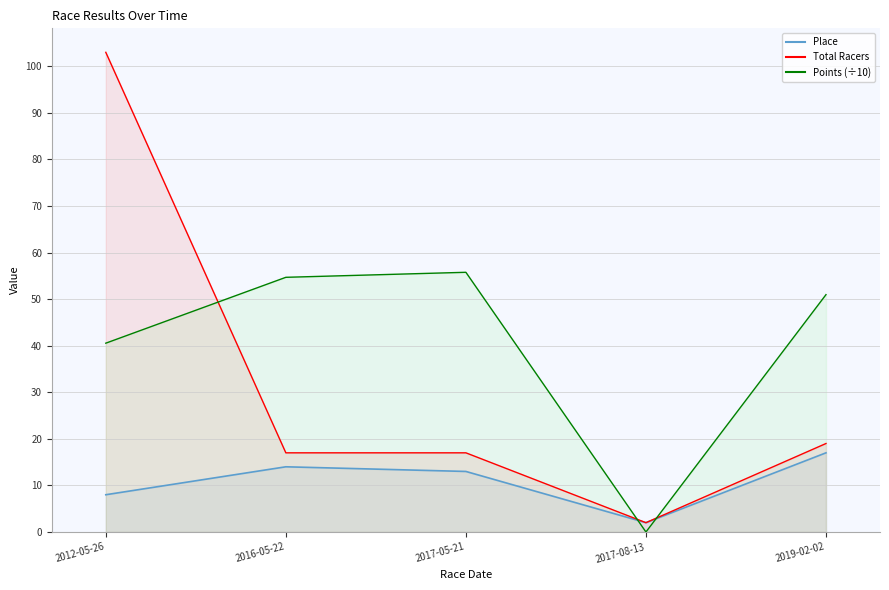

What is the label of the 1st point from the left?

2012-05-26